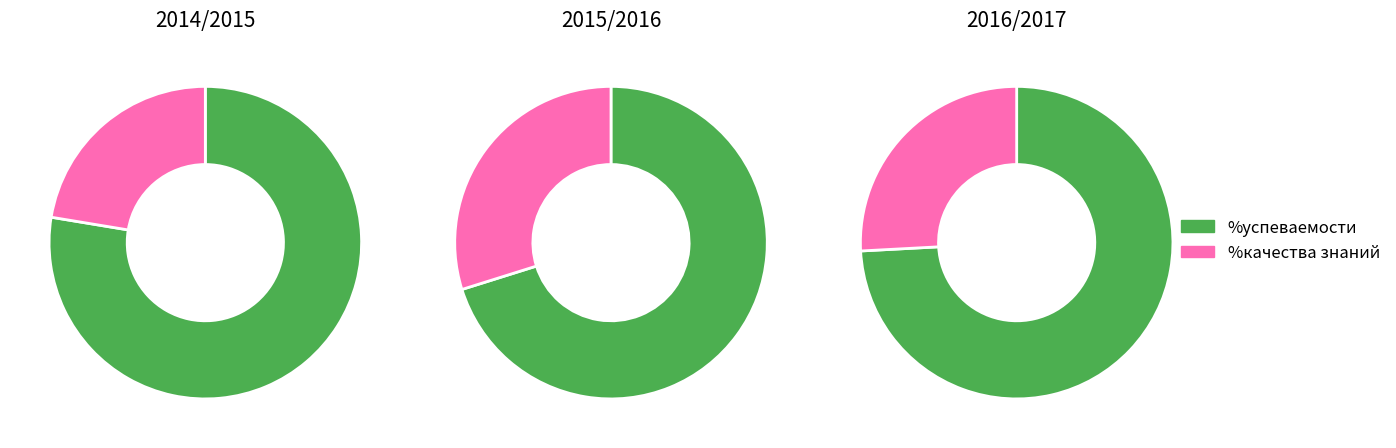

How many slices are in this pie chart?

2